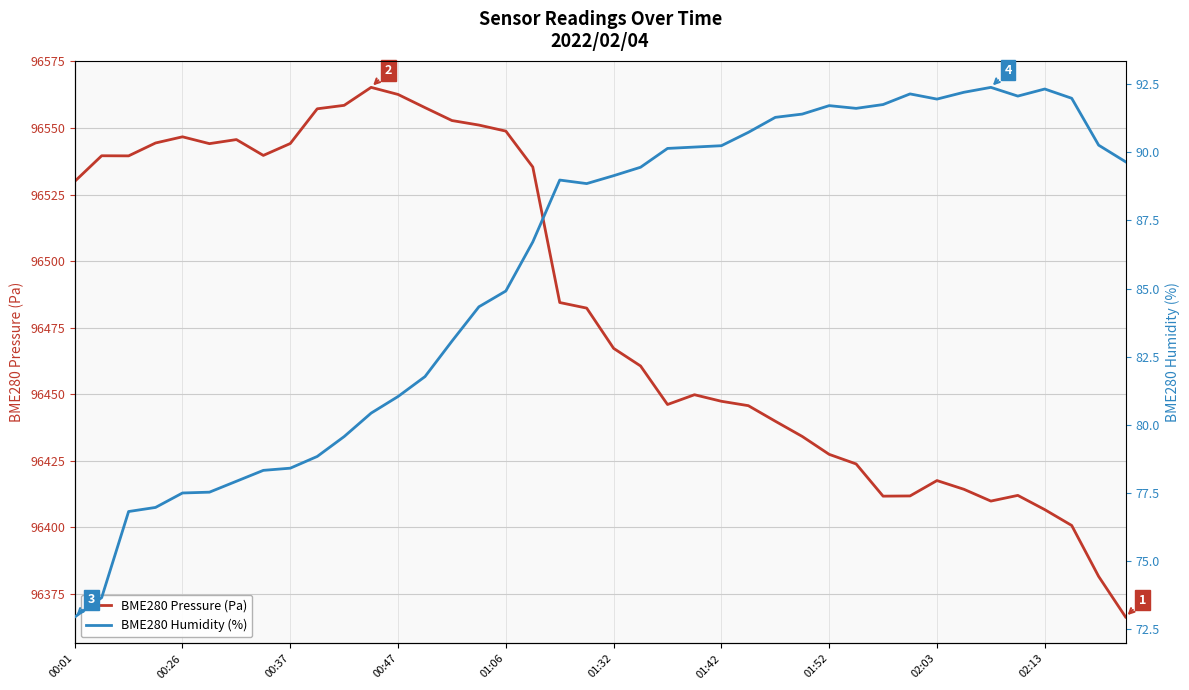

True or false: BME280 Pressure (Pa) and BME280 Humidity (%) intersect in this chart.

False